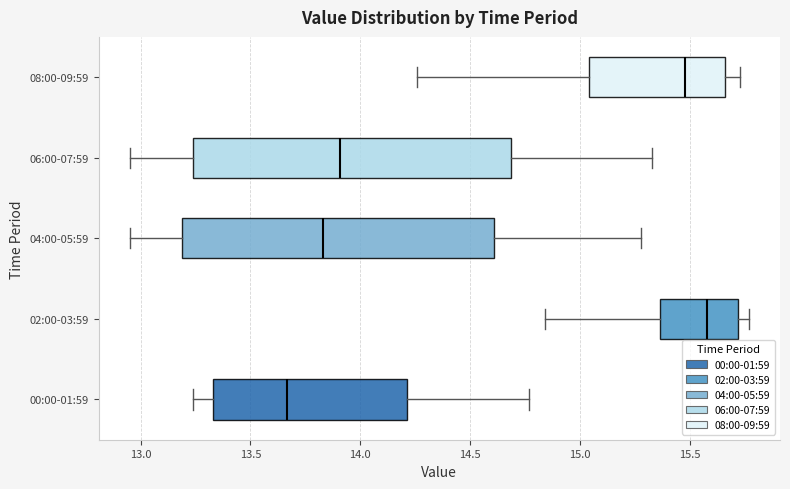

Reading bottom to top, transcribe this box plot: for each box, give where its median line is, the range the box spans, and where its two whiskers end, as read against the x-axis. The values are not printed on the chart, so give them approximately, as read against the axis.

00:00-01:59: median 13.65, box 13.35 to 14.20, whiskers 13.25 to 14.75
02:00-03:59: median 15.60, box 15.35 to 15.70, whiskers 14.85 to 15.75
04:00-05:59: median 13.85, box 13.20 to 14.60, whiskers 12.95 to 15.30
06:00-07:59: median 13.90, box 13.25 to 14.70, whiskers 12.95 to 15.35
08:00-09:59: median 15.50, box 15.05 to 15.65, whiskers 14.25 to 15.75